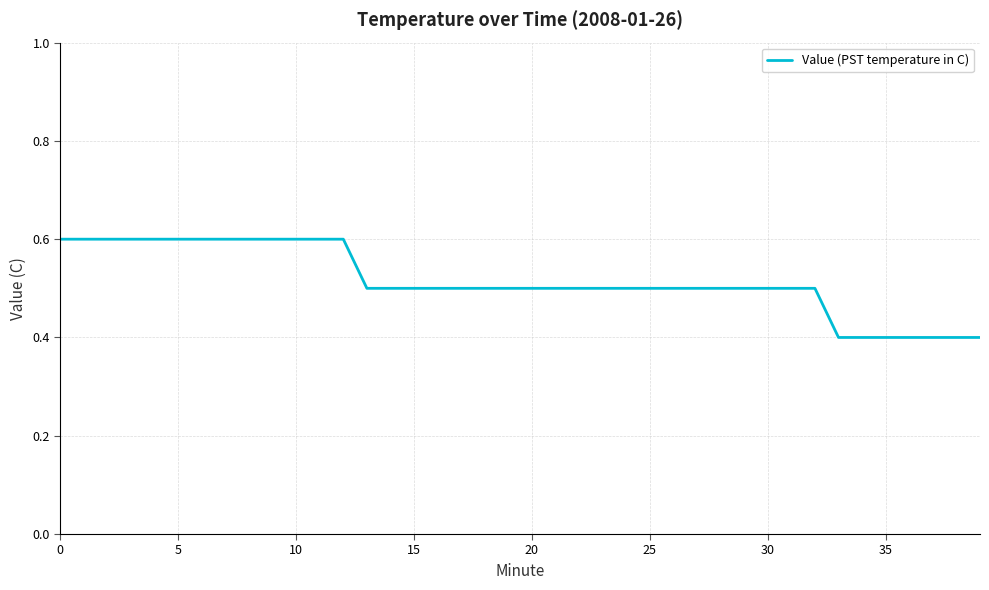

Reading left to right, transcribe all the data shown in this chart.

0.6	0.6	0.6	0.6	0.6	0.6	0.6	0.6	0.6	0.6	0.6	0.6	0.6	0.5	0.5	0.5	0.5	0.5	0.5	0.5	0.5	0.5	0.5	0.5	0.5	0.5	0.5	0.5	0.5	0.5	0.5	0.5	0.5	0.4	0.4	0.4	0.4	0.4	0.4	0.4